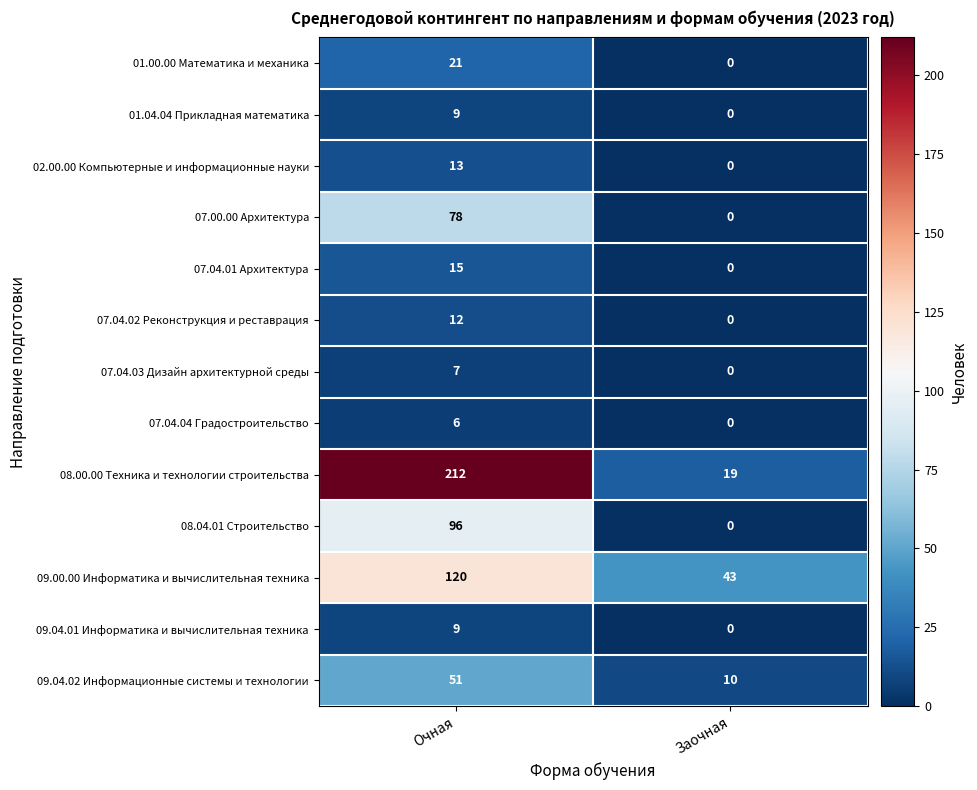

At which category is the sum across all series the highest?

Очная